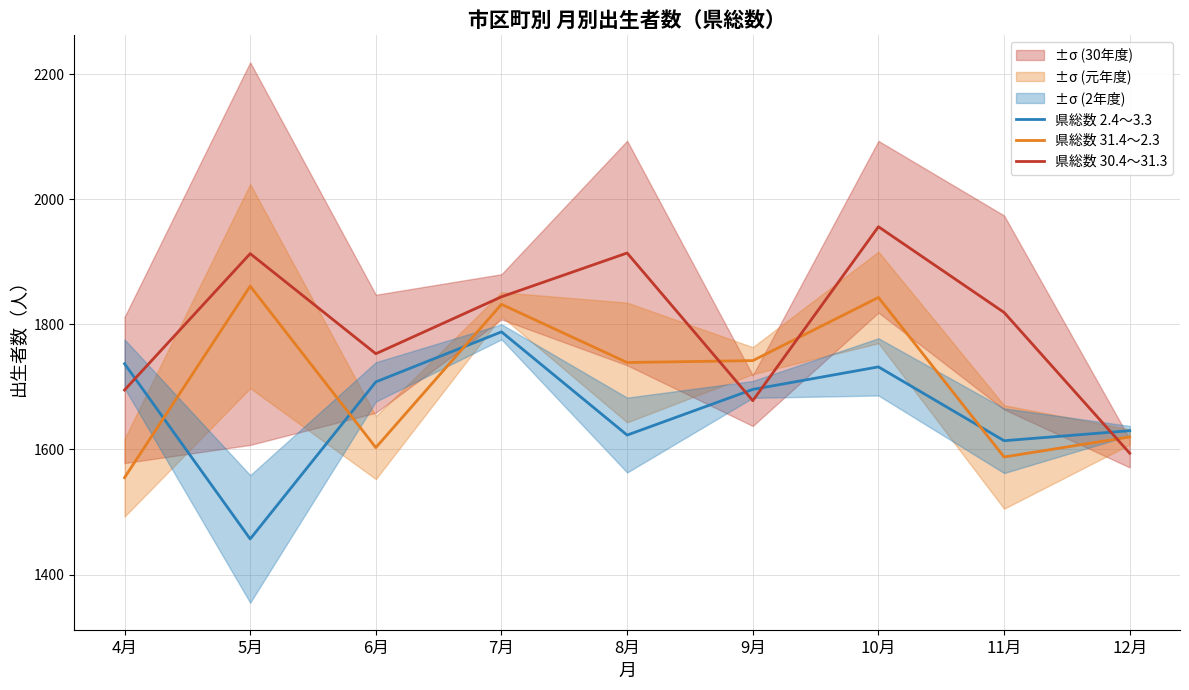

Is it true that 県総数 2.4～3.3 equals 660 at 5月?

False